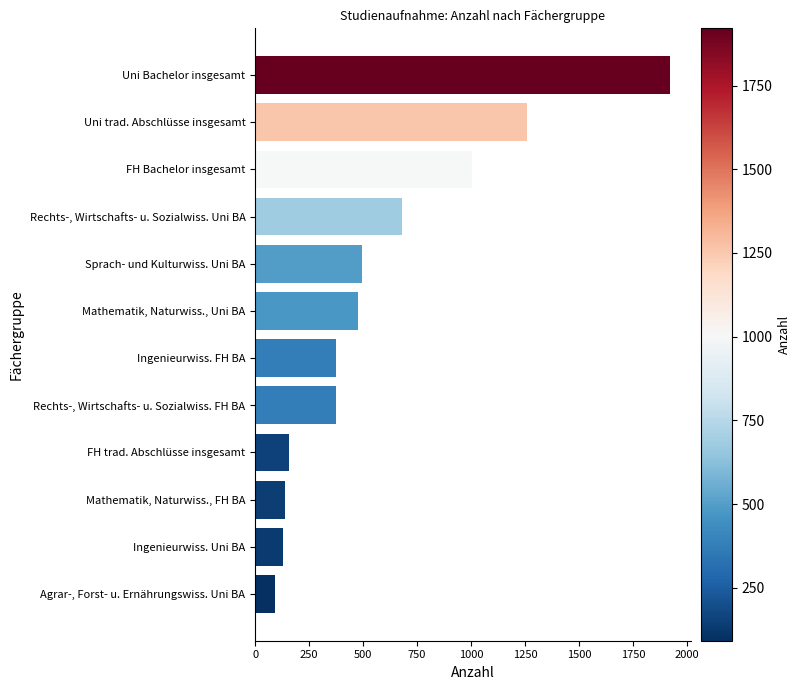

How many categories are shown in the chart?

12